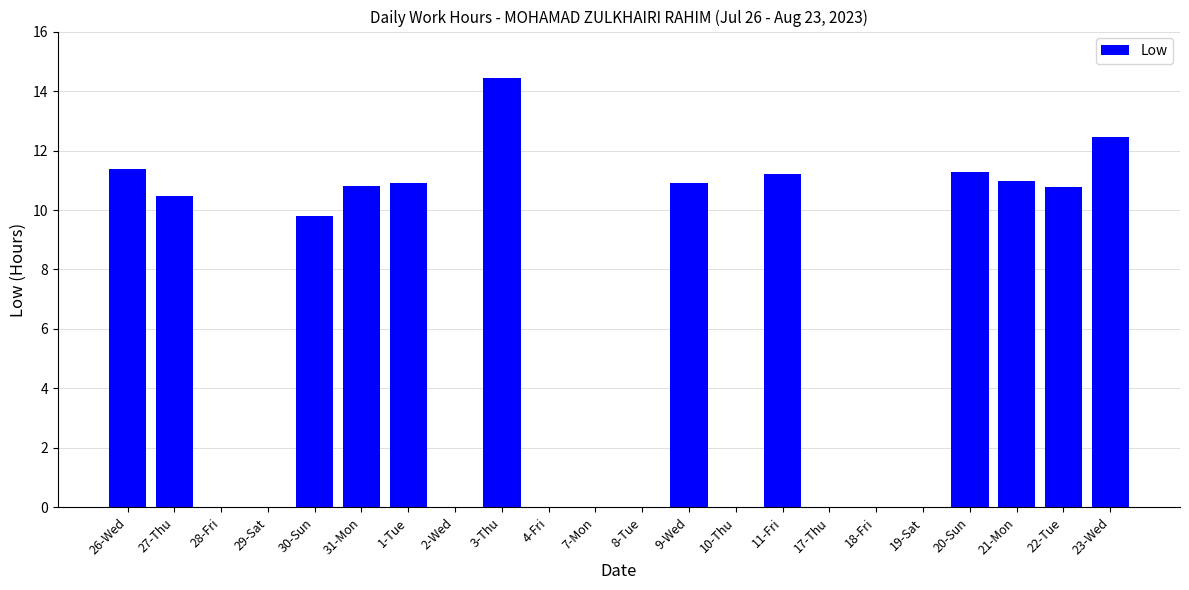

Which label corresponds to the largest value in the chart?

3-Thu